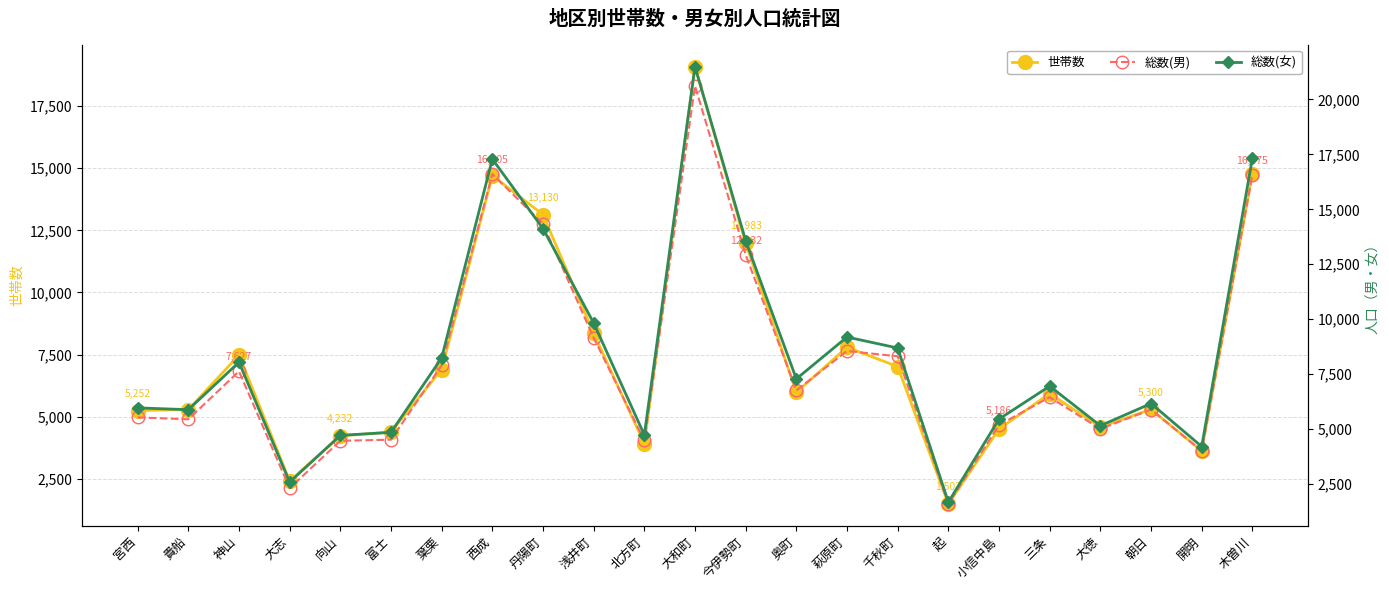

True or false: 世帯数 and 総数(女) cross at least once.

False